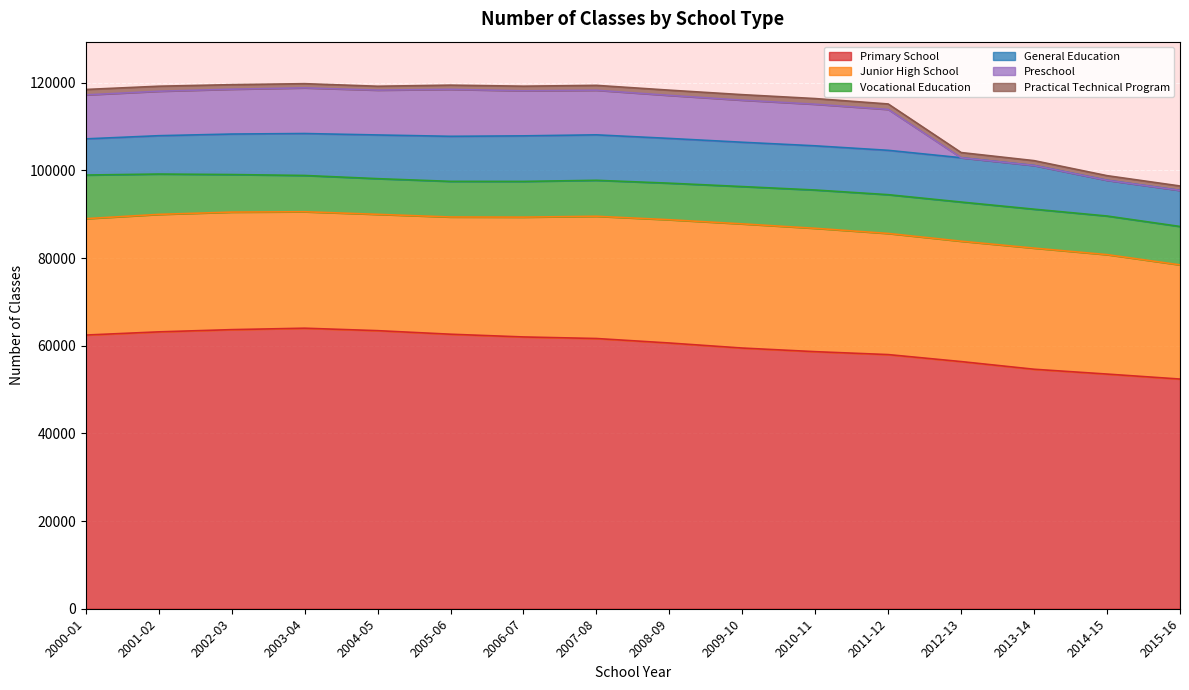

How many data points in Practical Technical Program are above 1116?

7